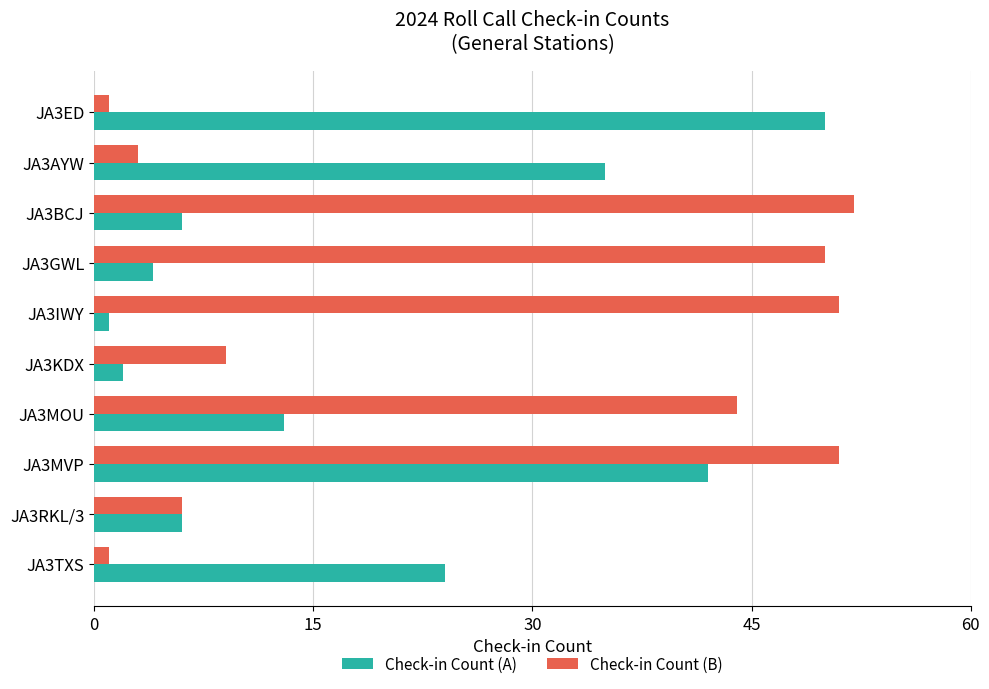

Rank the series by their average value, from highest to lowest.

Check-in Count (B), Check-in Count (A)